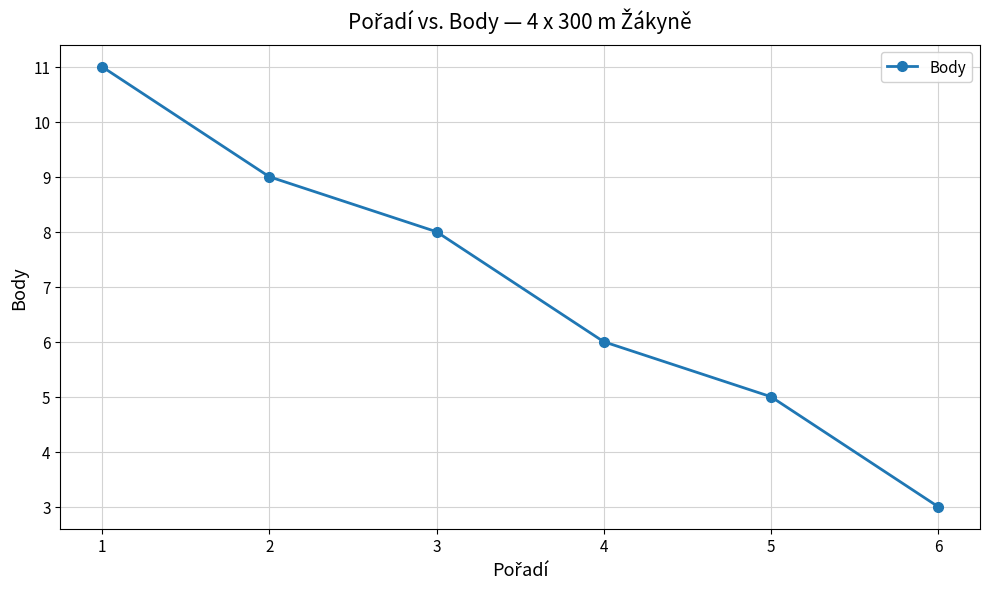

List the labels in order of value, smallest first.

6, 5, 4, 3, 2, 1